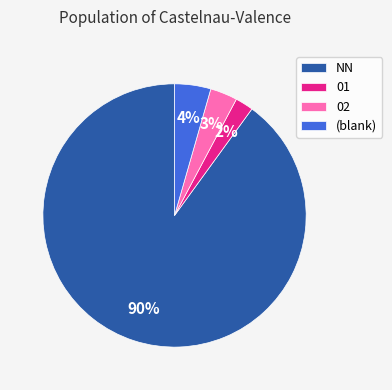

Is there a majority slice in this chart?

Yes